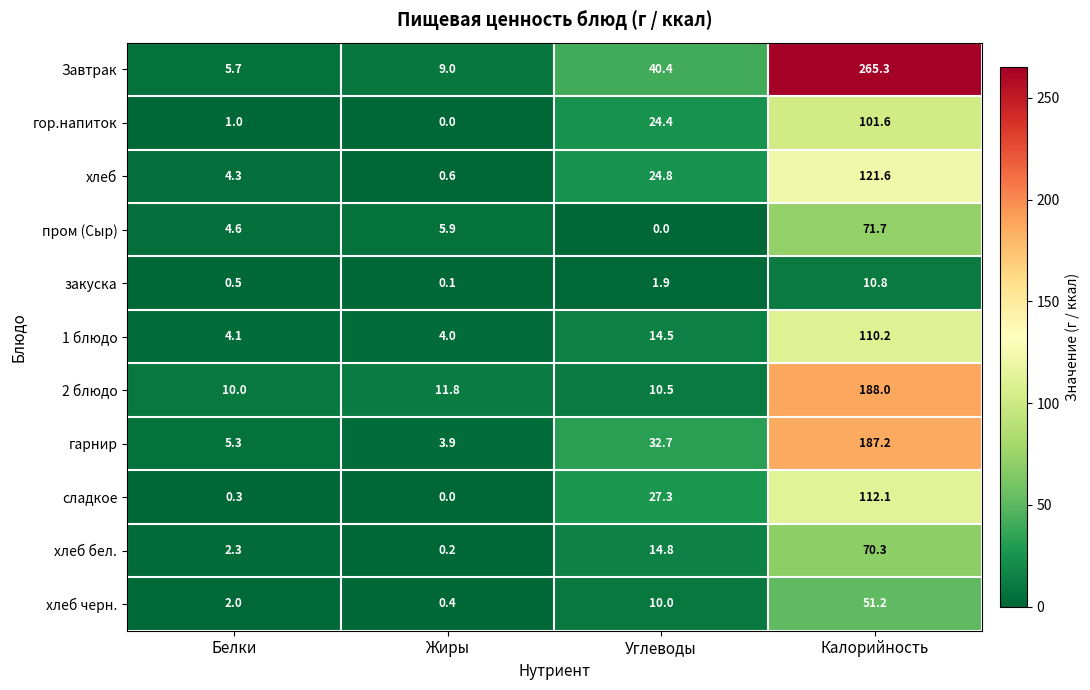

The хлеб черн. series shows 51.2 at Калорийность. True or false?

True